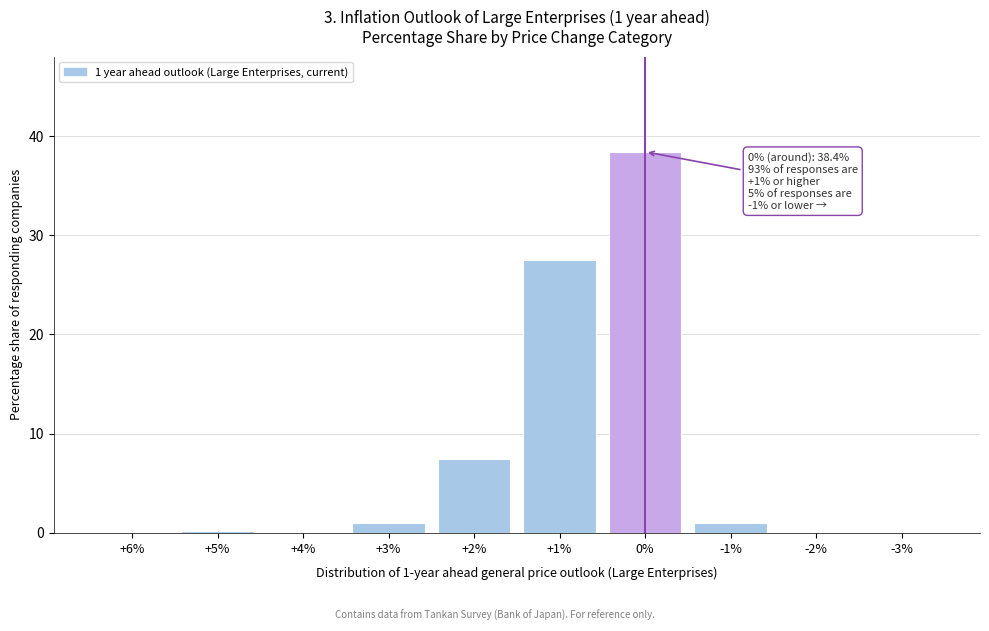

Where is the data nearest to the value 19?

+1%